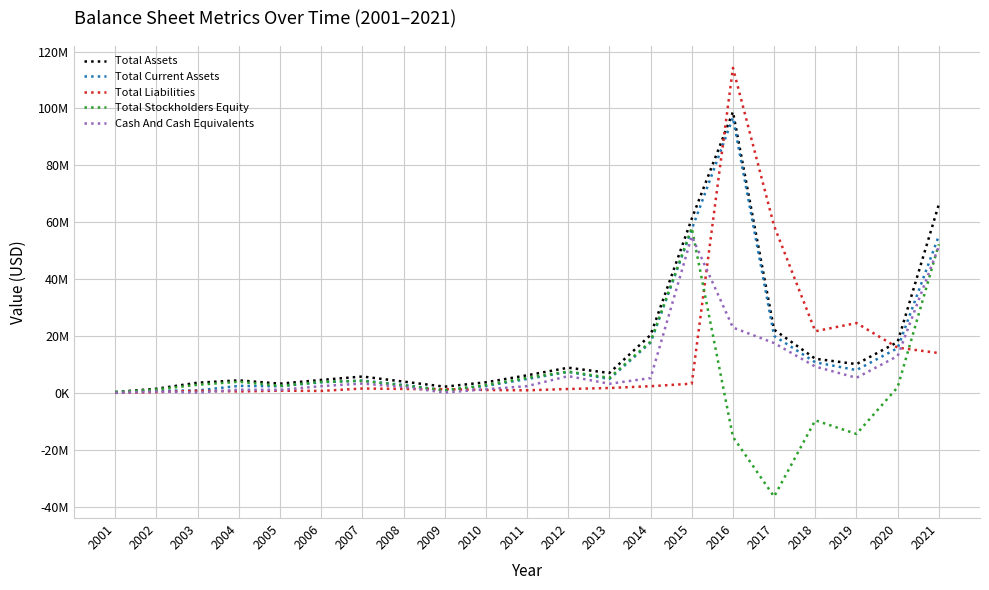

What is the sum of all Total Liabilities values?

266732910.4